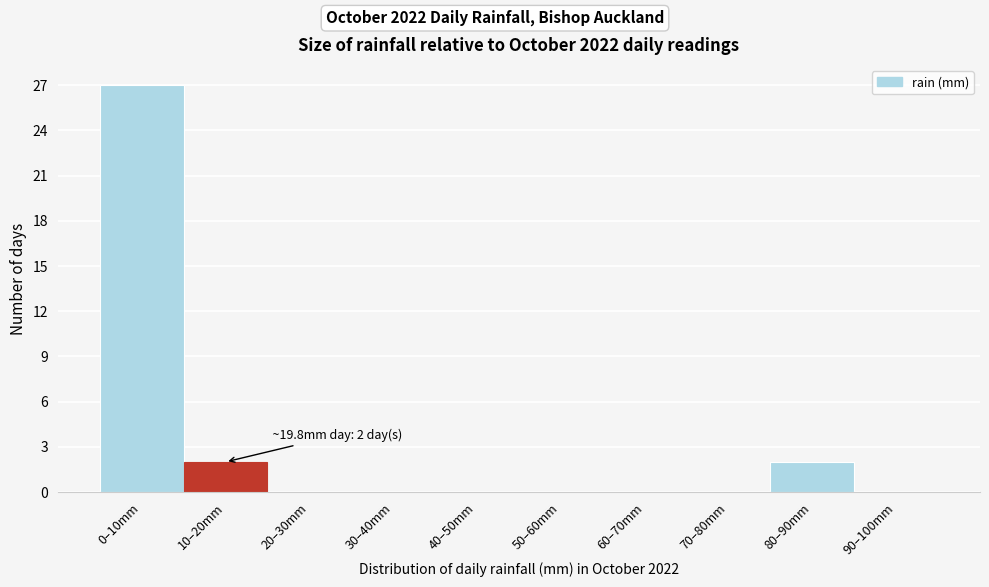

Reading right to left, transcribe all the data shown in this chart.

90–100mm=0	80–90mm=2	70–80mm=0	60–70mm=0	50–60mm=0	40–50mm=0	30–40mm=0	20–30mm=0	10–20mm=2	0–10mm=27